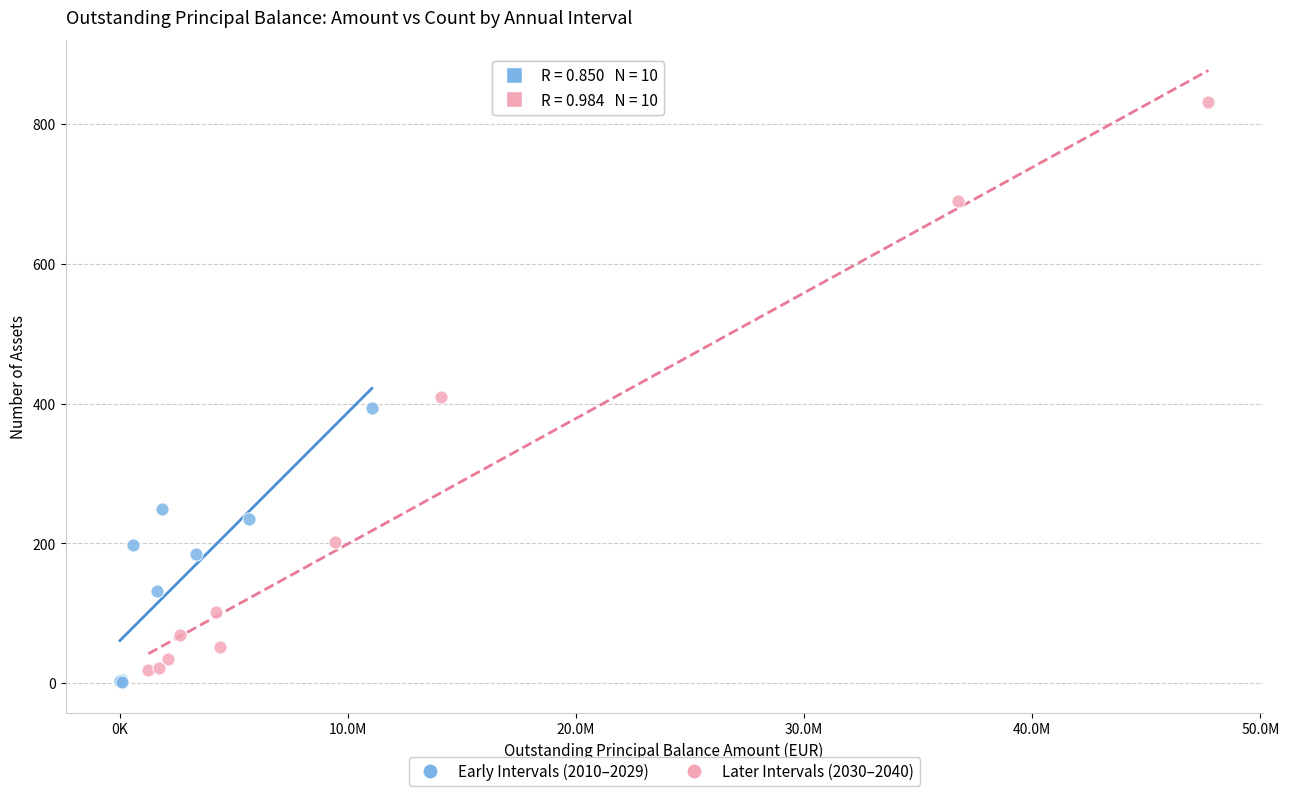

What are all the series names shown in the legend?

Early Intervals (2010–2029), Later Intervals (2030–2040)